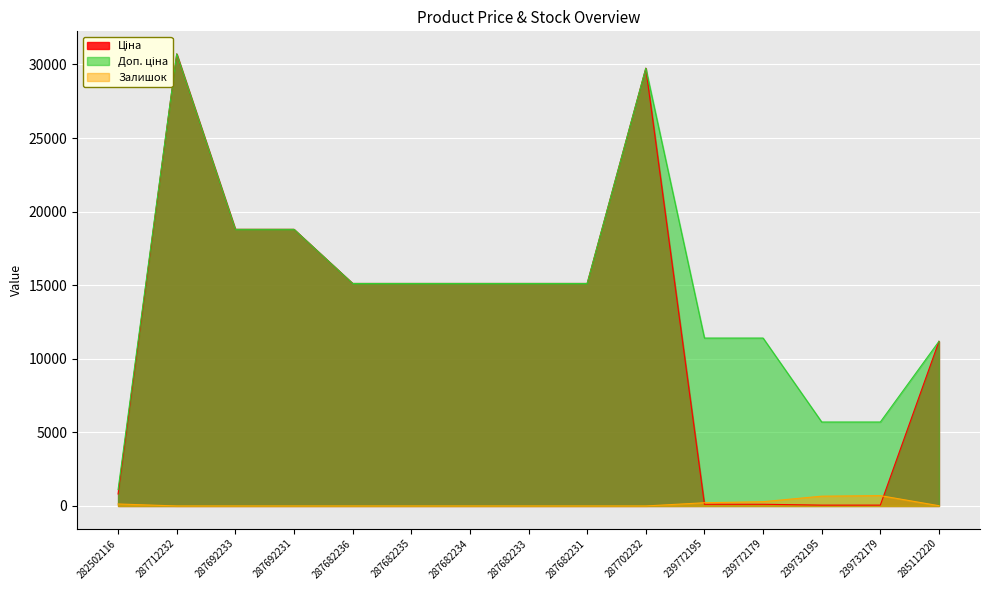

Between 239772179 and 287682234, which is larger?

287682234